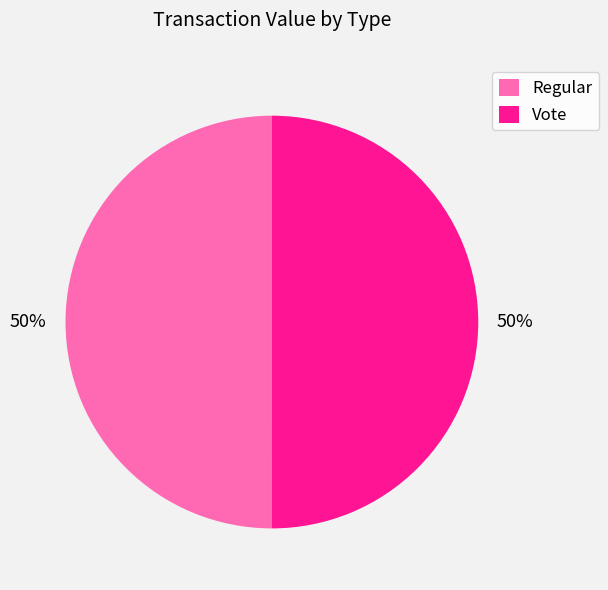

How many segments does this pie chart have?

2